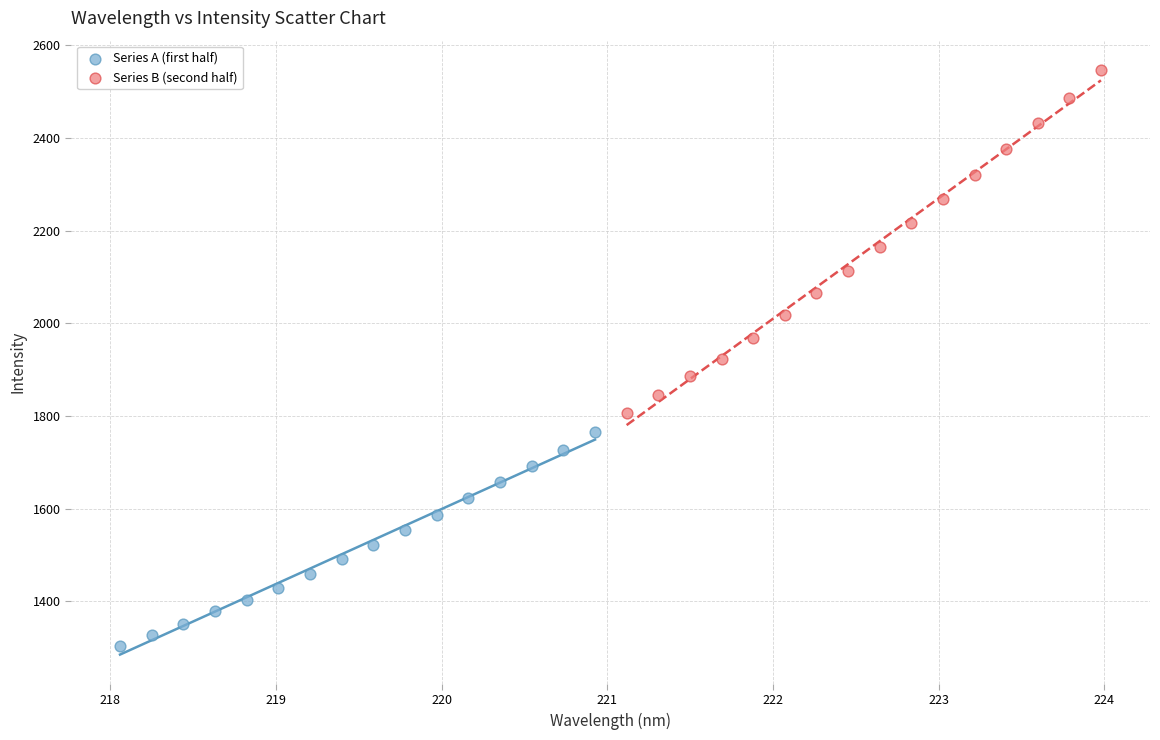

Which series reaches the maximum Y coordinate?

Series B (second half)